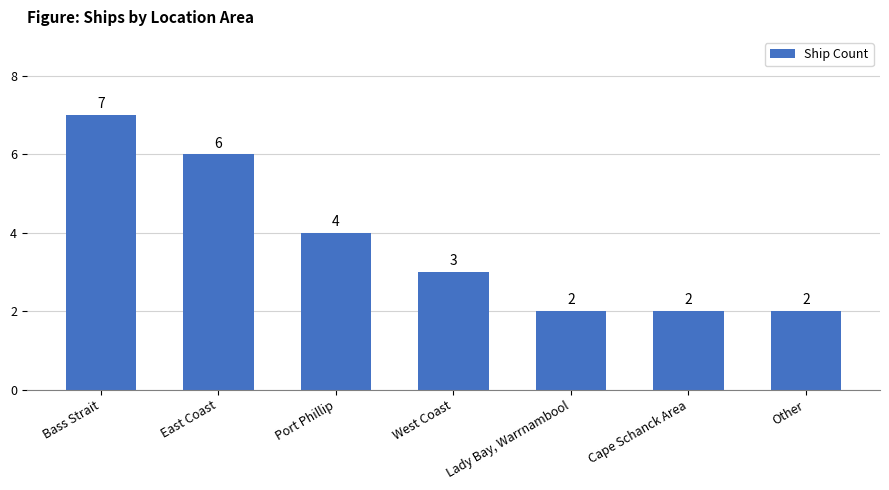

How many bars are there in total?

7